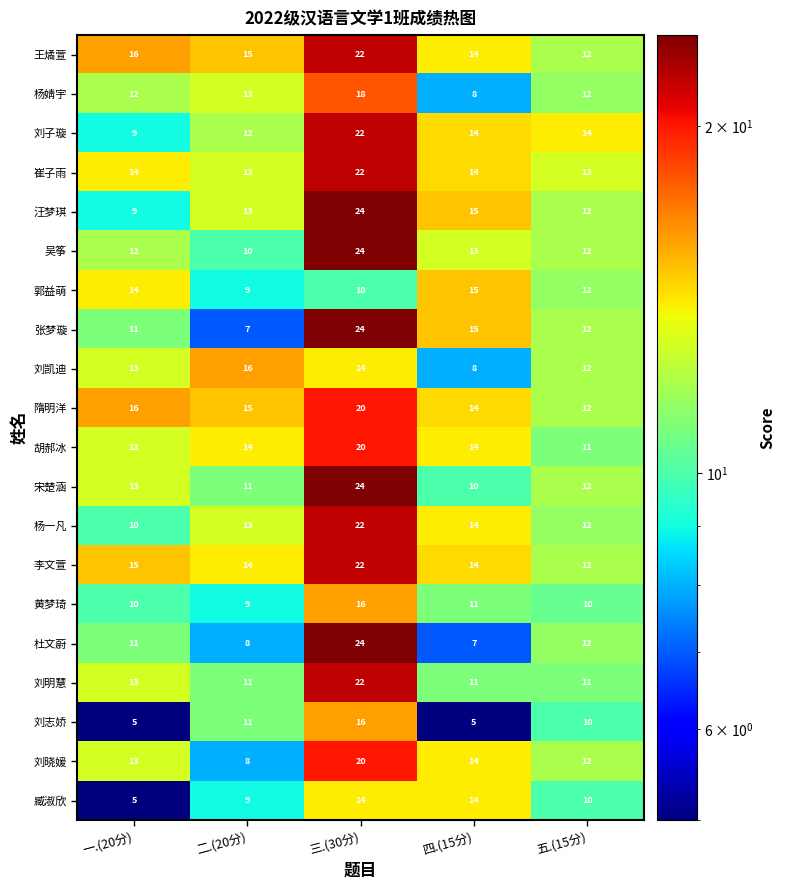

At which label does 郭益萌 first exceed 12?

一.(20分)